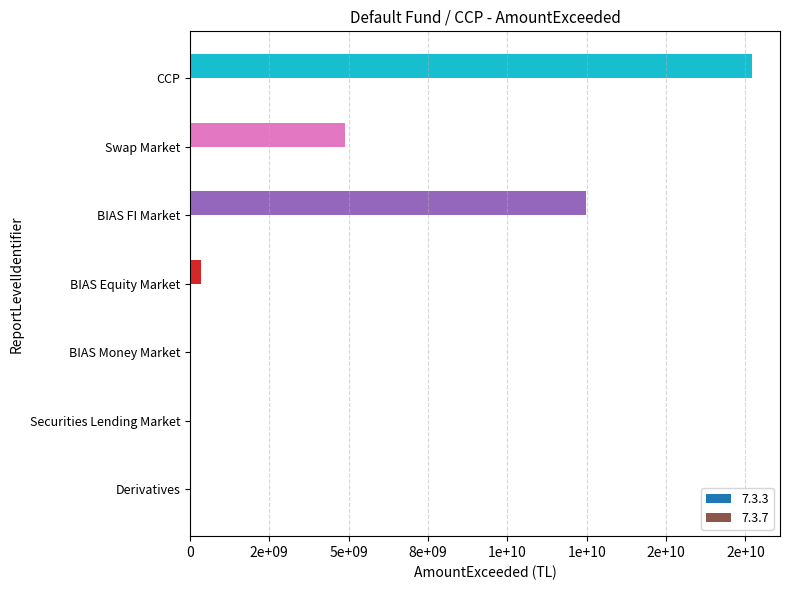

Are the bars horizontal?

Yes